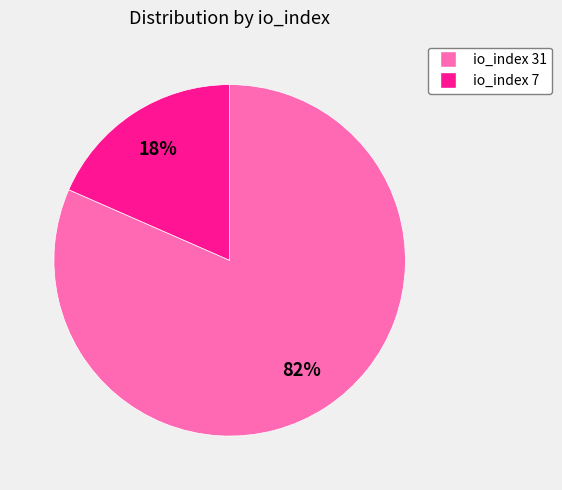

Which slice represents more than half of the pie?

io_index 31